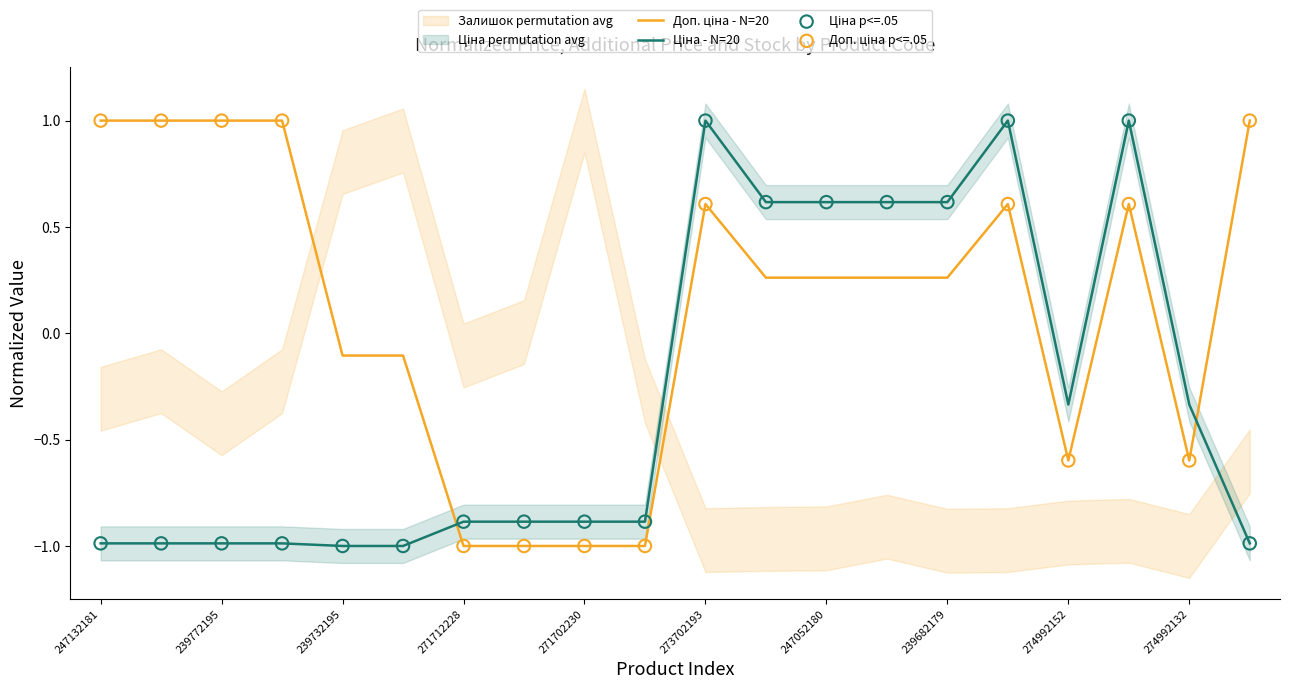

Is the value of Доп. ціна at 239772179 greater than the value of Ціна at 247052180?

Yes